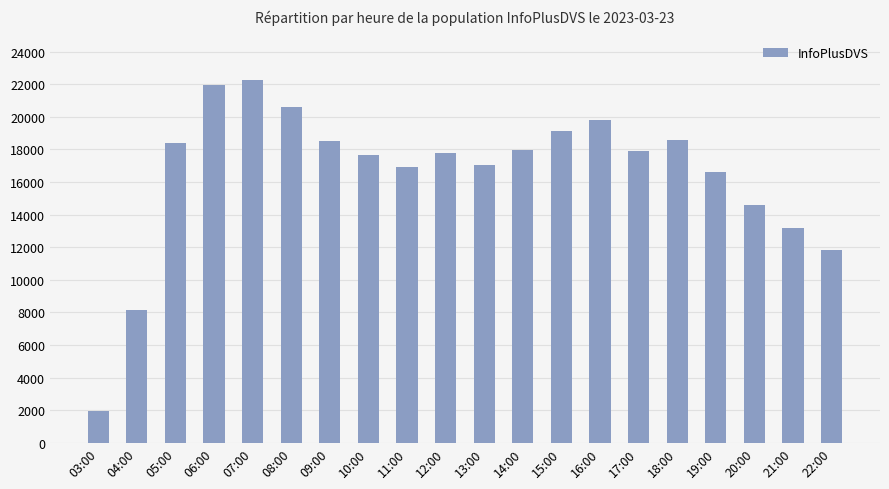

What is the difference between the values at 03:00 and 04:00?

6200